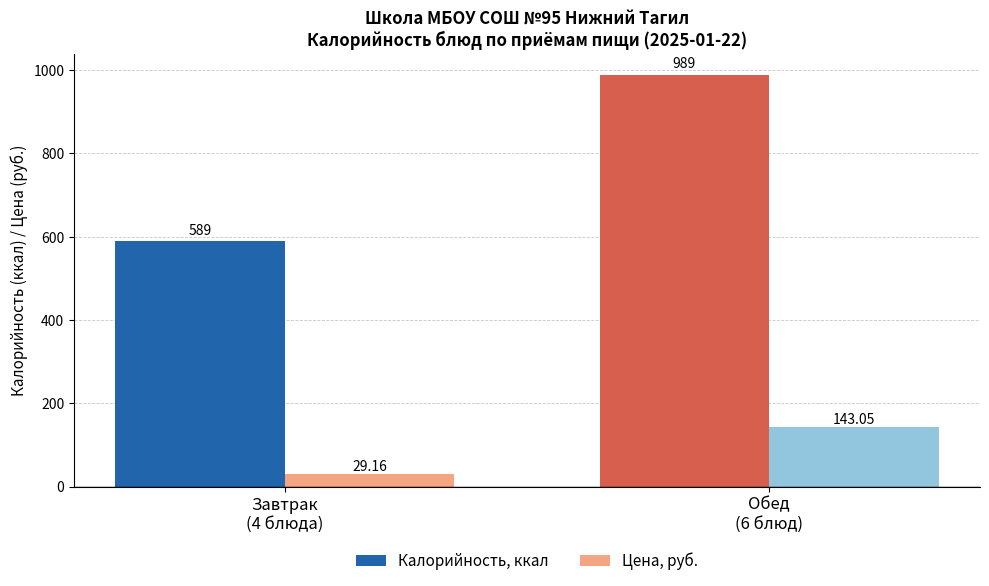

Rank the series by their maximum value, from highest to lowest.

Калорийность, ккал, Цена, руб.